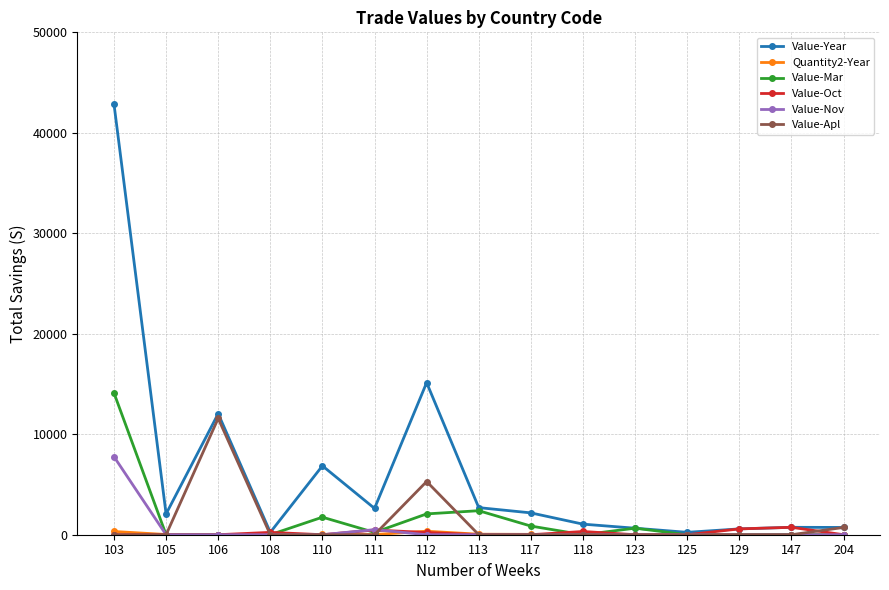

Which series has the largest range (max minus min)?

Value-Year